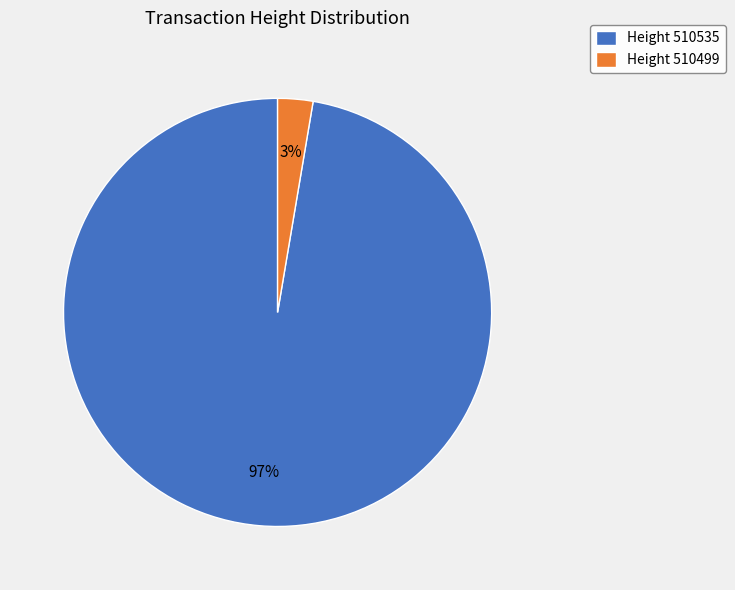

The Height 510535 slice represents 97% of the pie. True or false?

True